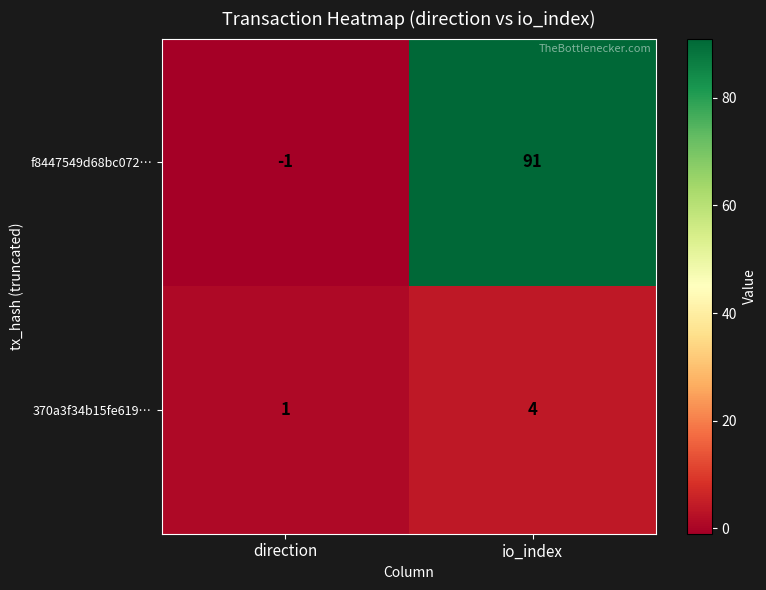

What is the total value across all series at io_index?

95